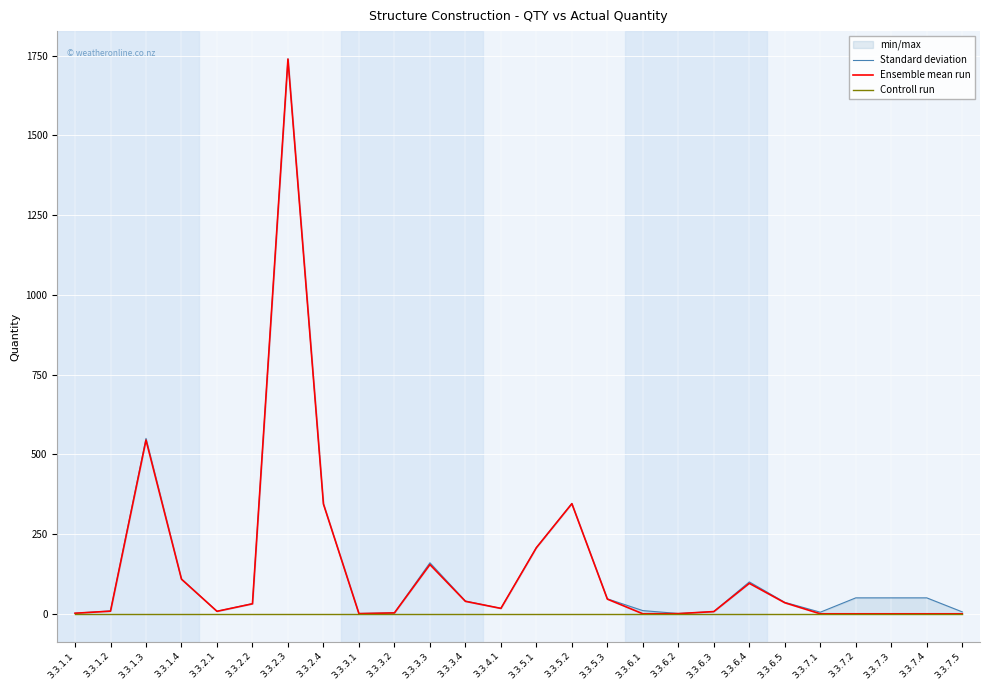

Reading left to right, extract all data points from this chart.

Standard deviation: 2.0	9.0	550.0	109.0	8.0	32.0	1740.0	345.0	1.0	3.0	160.0	40.0	17.0	208.0	346.0	47.0	10.0	1.0	7.0	100.0	36.0	5.0	50.0	50.0	50.0	6.0
Ensemble mean run: 1.7	8.3	544.5	108.5	7.8	31.3	1739.3	344.1	0.5	2.8	154.4	39.1	17.0	207.2	345.3	46.0	0.0	0.5	7.0	95.5	34.6	0.0	0.0	0.0	0.0	0.0
Controll run: 0.0	0.0	0.0	0.0	0.0	0.0	0.0	0.0	0.0	0.0	0.0	0.0	0.0	0.0	0.0	0.0	0.0	0.0	0.0	0.0	0.0	0.0	0.0	0.0	0.0	0.0